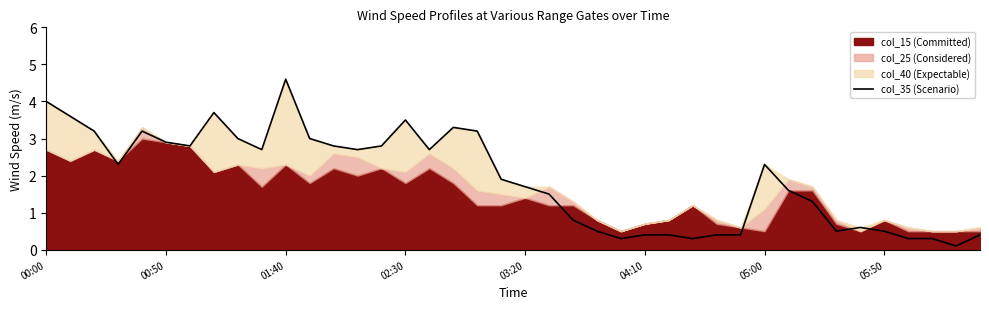

Where does the col_35 (Scenario) series first go above 2?

00:00